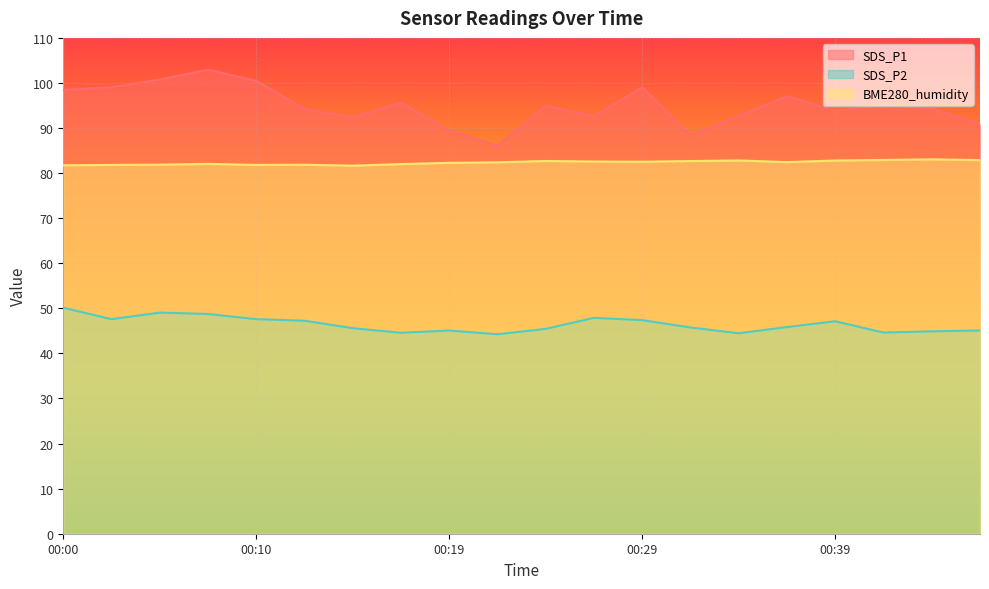

Reading right to left, list all the values displayed in this chart.

SDS_P1: 00:46=90.8	00:44=94.3	00:41=95.1	00:39=93.9	00:36=97.0	00:34=92.7	00:32=88.4	00:29=99.0	00:27=92.7	00:24=95.0	00:22=86.0	00:19=89.4	00:17=95.6	00:14=92.4	00:12=94.2	00:10=100.5	00:07=103.0	00:05=100.8	00:02=99.1	00:00=98.5
SDS_P2: 00:46=45.1	00:44=44.9	00:41=44.6	00:39=47.1	00:36=45.9	00:34=44.5	00:32=45.8	00:29=47.4	00:27=47.9	00:24=45.5	00:22=44.2	00:19=45.1	00:17=44.6	00:14=45.6	00:12=47.2	00:10=47.6	00:07=48.8	00:05=49.0	00:02=47.6	00:00=50.1
BME280_humidity: 00:46=82.9	00:44=83.1	00:41=82.9	00:39=82.8	00:36=82.4	00:34=82.8	00:32=82.7	00:29=82.5	00:27=82.6	00:24=82.7	00:22=82.4	00:19=82.3	00:17=82.0	00:14=81.7	00:12=81.9	00:10=81.8	00:07=82.0	00:05=81.9	00:02=81.8	00:00=81.7